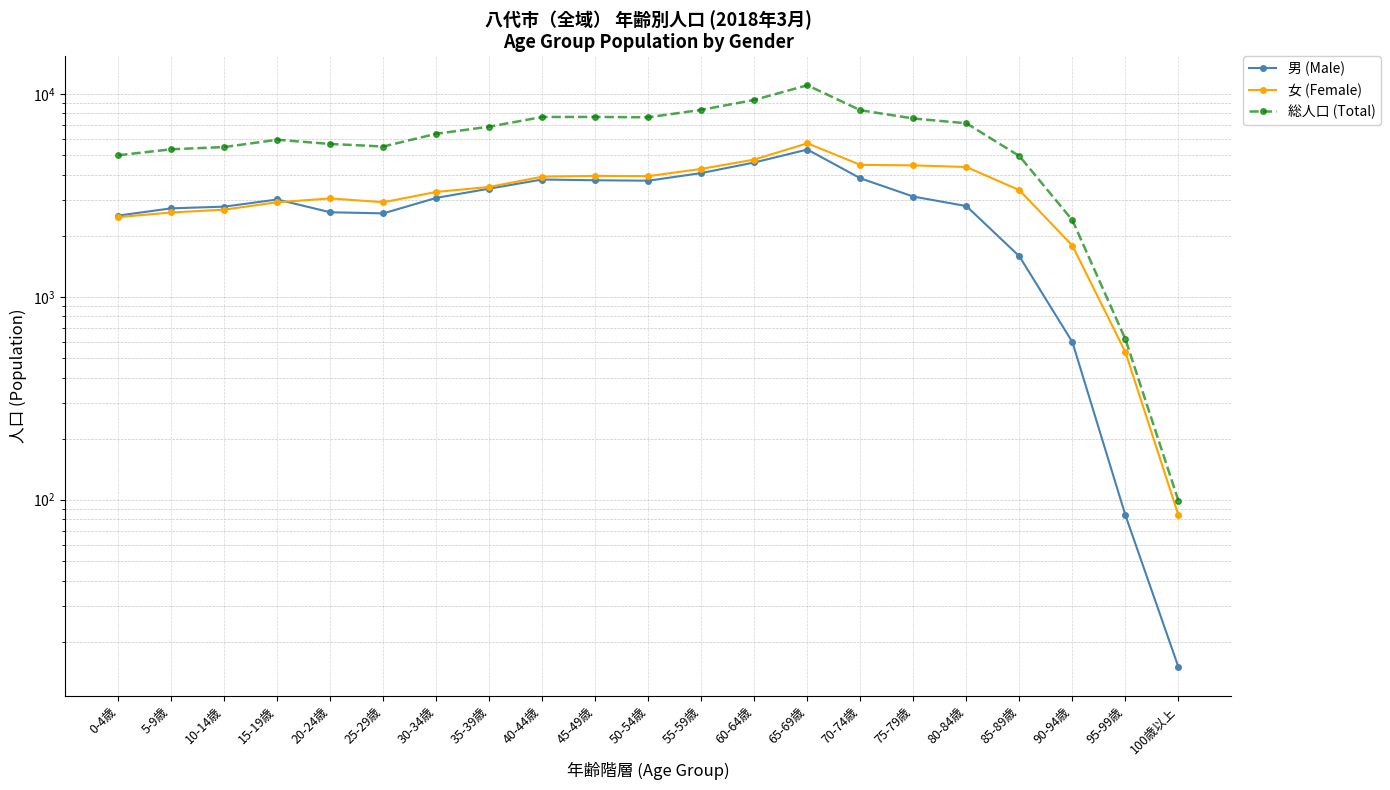

At which category does 男 (Male) reach its first local valley?

25-29歳